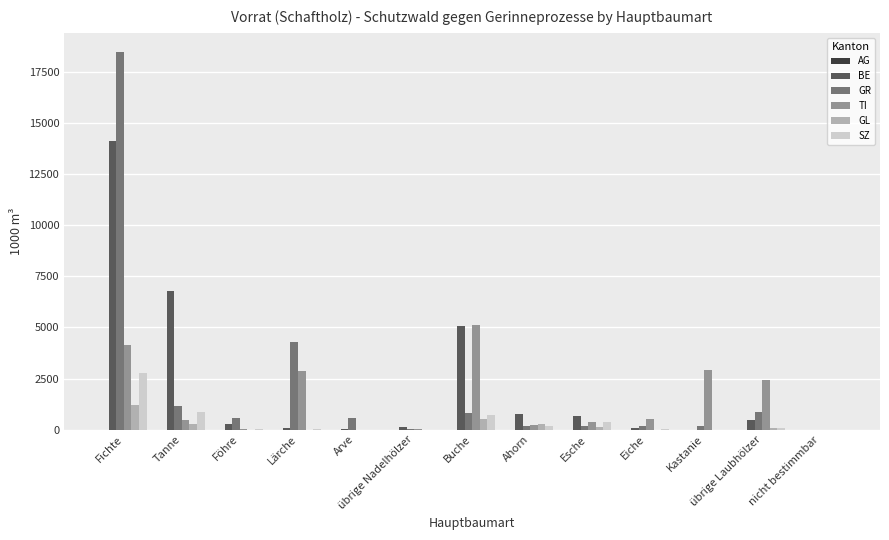

The value of BE at Buche is 5088. True or false?

True